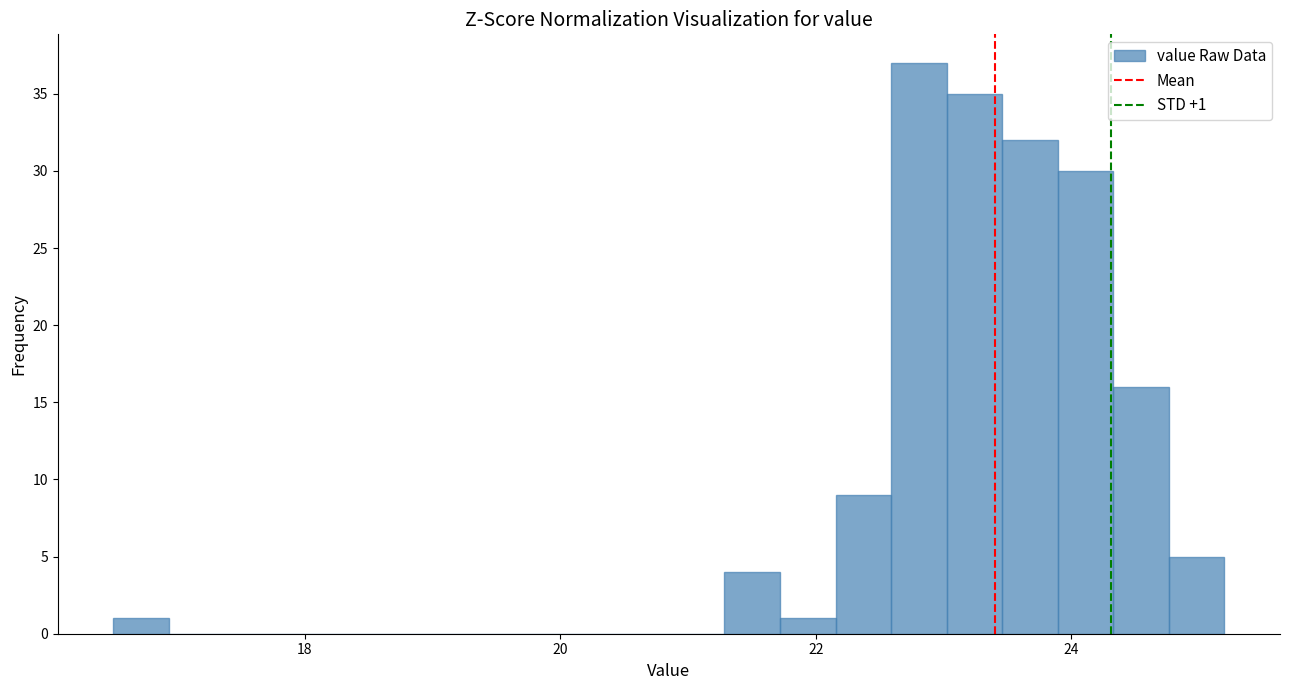

Read against the x-axis, roughly where is the centre of the tallest bar?

22.8